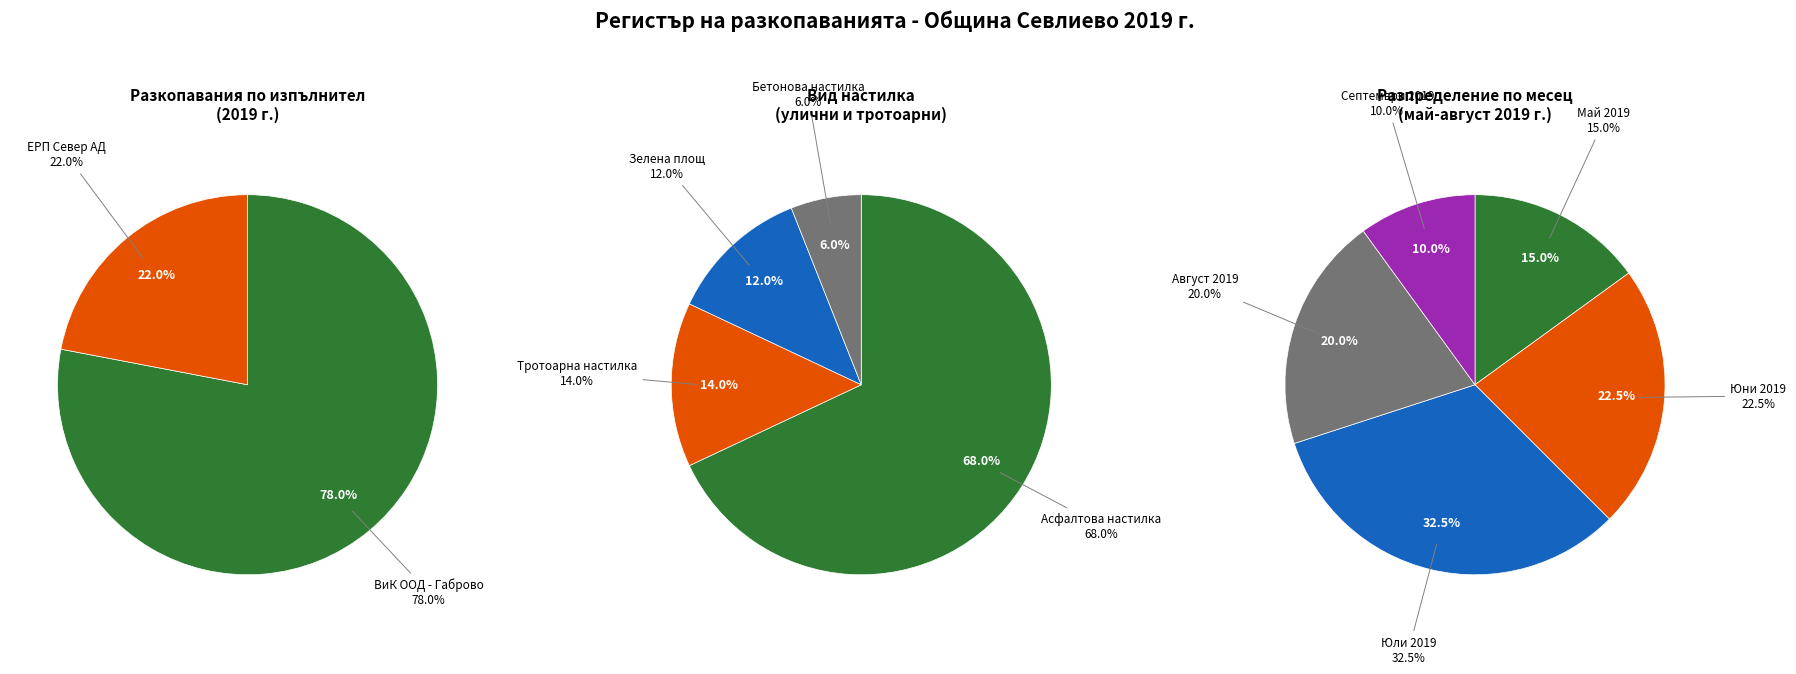

Between ЕРП Север АД and ВиК ООД - гр. Габрово, район Севлиево, which is larger?

ВиК ООД - гр. Габрово, район Севлиево